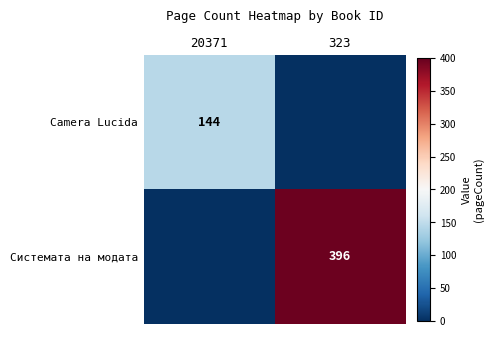

At which category is the sum across all series the highest?

323